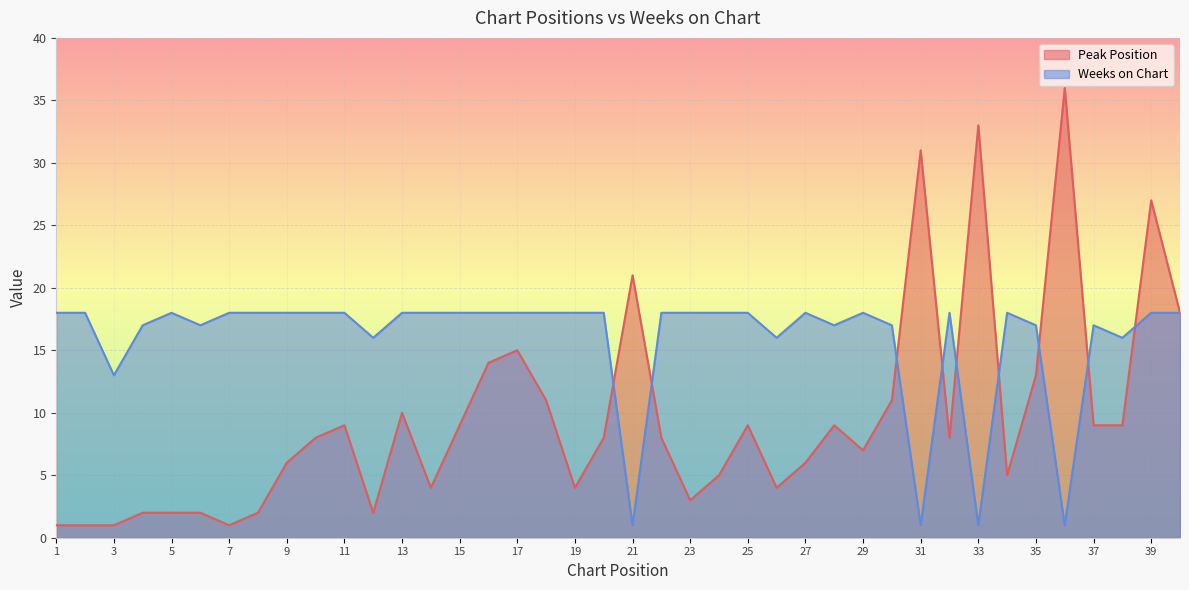

At which label does Peak Position reach its peak?

36